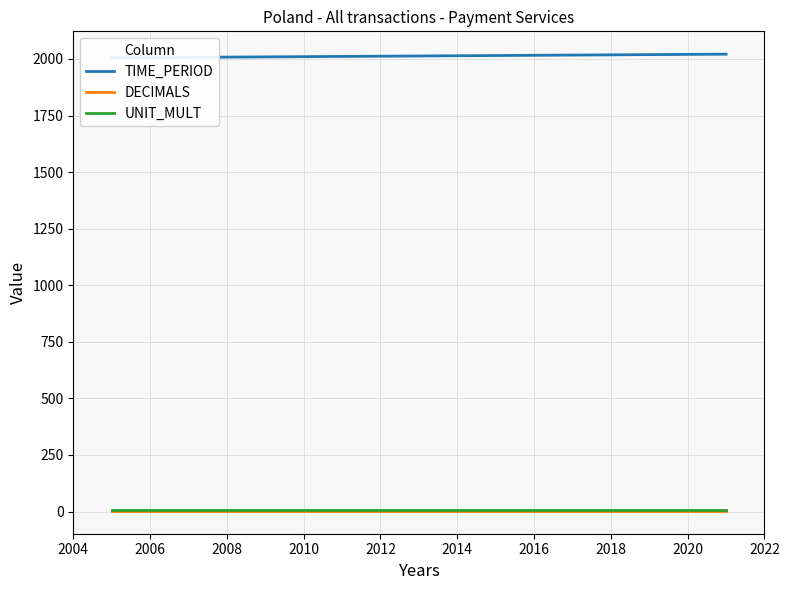

The UNIT_MULT series shows 6 at 2016. True or false?

True